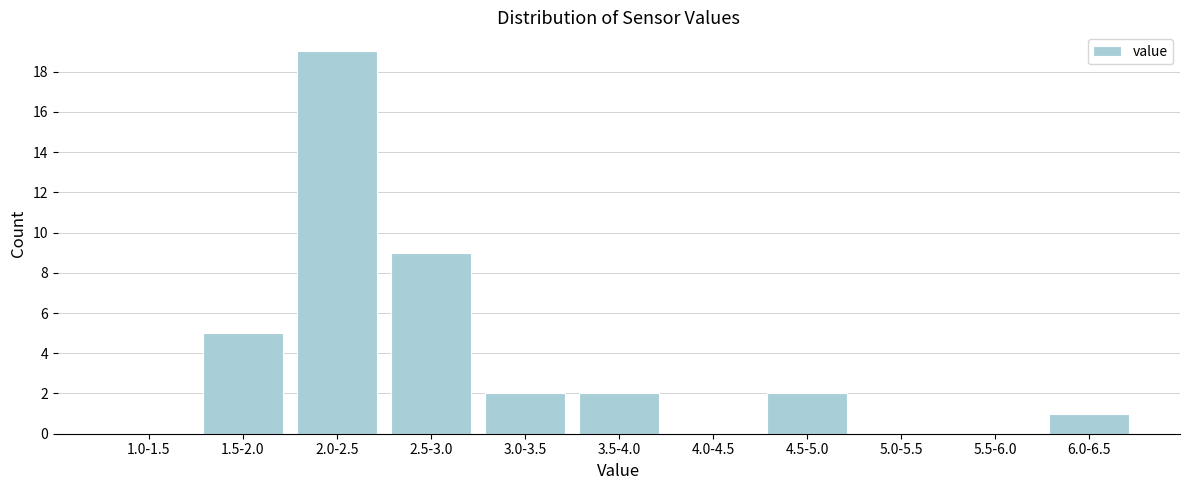

Reading left to right, what are all the values shown in this chart?

1.0-1.5=0	1.5-2.0=5	2.0-2.5=19	2.5-3.0=9	3.0-3.5=2	3.5-4.0=2	4.0-4.5=0	4.5-5.0=2	5.0-5.5=0	5.5-6.0=0	6.0-6.5=1